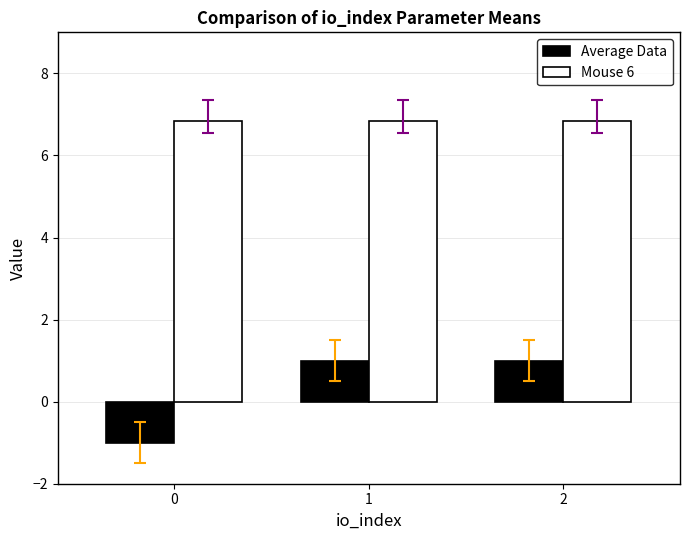

Read the Average Data value at 1.

1.0